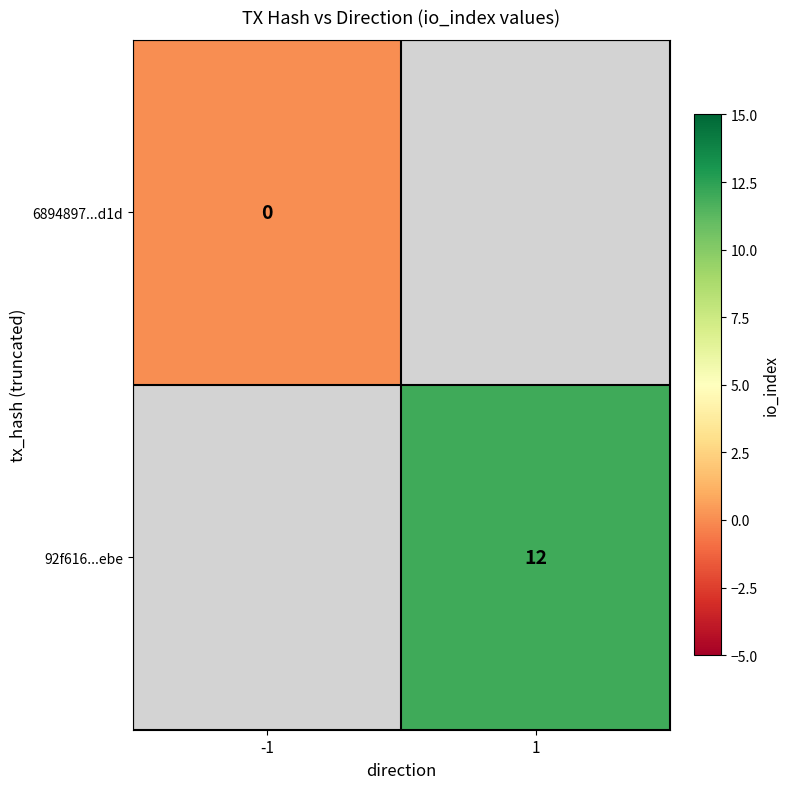

Which category has the highest value across all series?

1